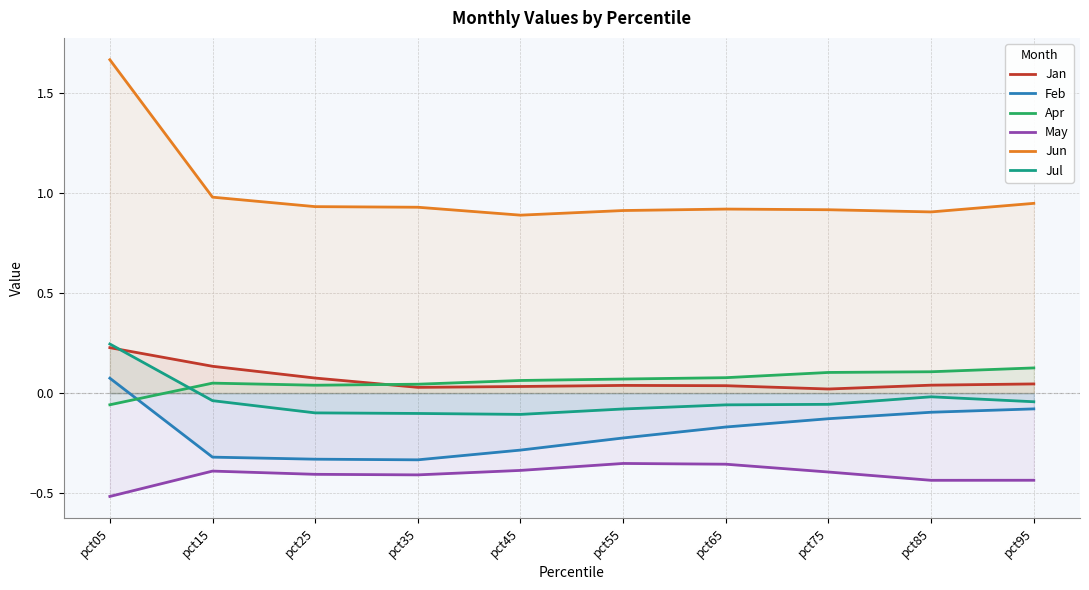

True or false: Jun has more than 0 points higher than both neighbors.

True